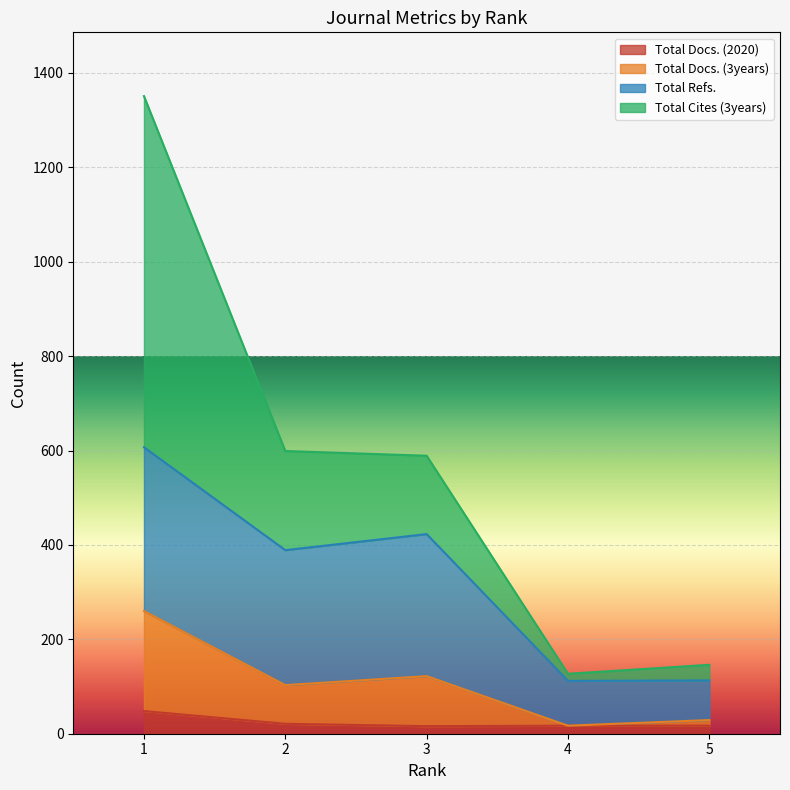

What are all the series names shown in the legend?

Total Docs. (2020), Total Docs. (3years), Total Refs., Total Cites (3years)